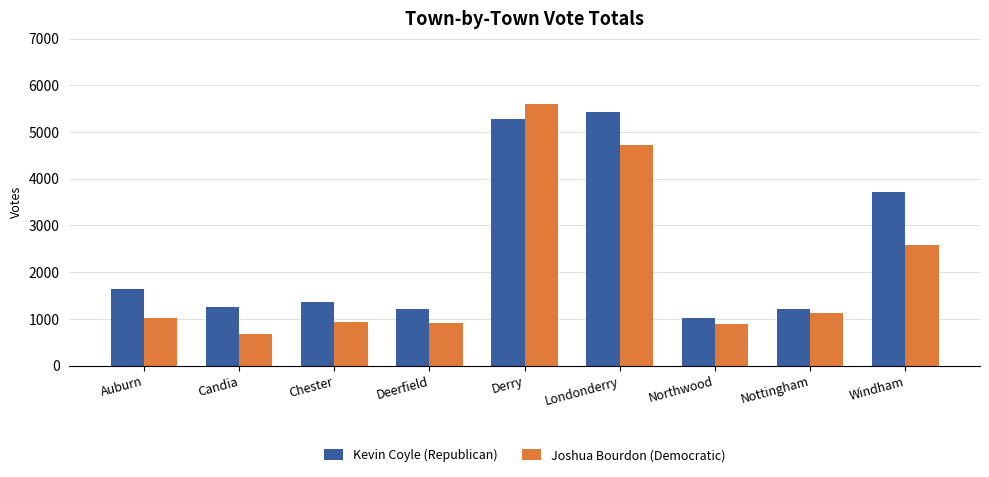

Which series has the widest spread of values?

Joshua Bourdon (Democratic)